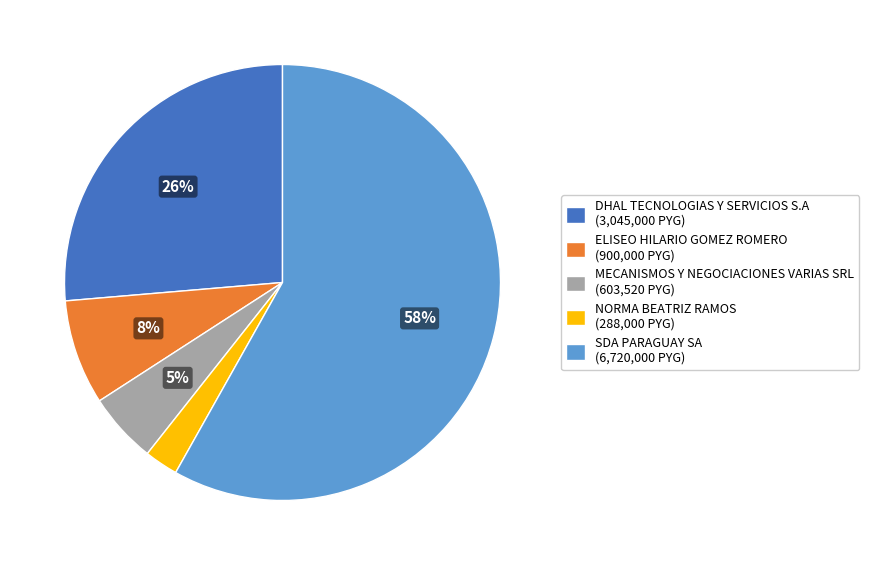

Which category has the smallest portion of the pie?

NORMA BEATRIZ RAMOS